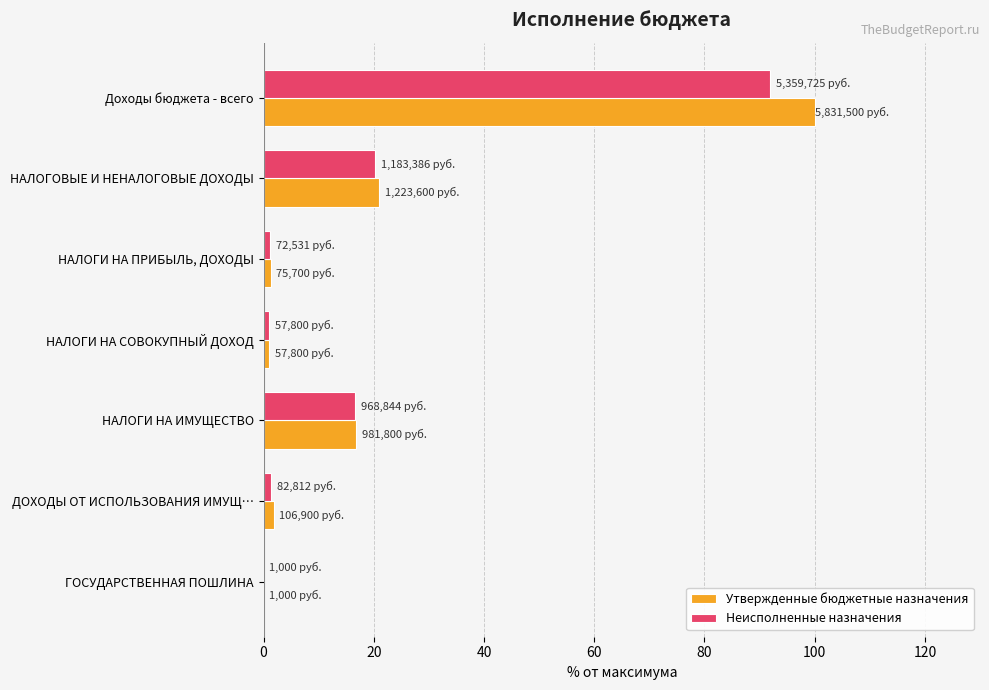

Where is Утвержденные бюджетные назначения nearest to the value 50?

НАЛОГОВЫЕ И НЕНАЛОГОВЫЕ ДОХОДЫ